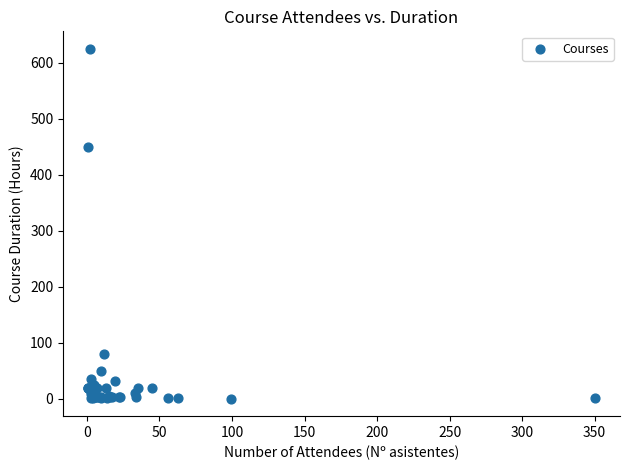

What Y value in the scatter plot is closest to 312?

450.0